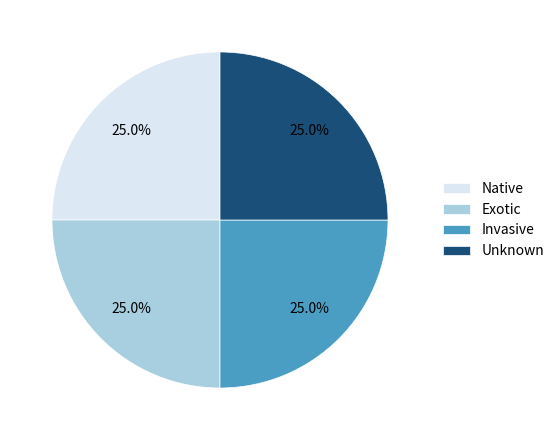

Does any single category account for the majority?

No